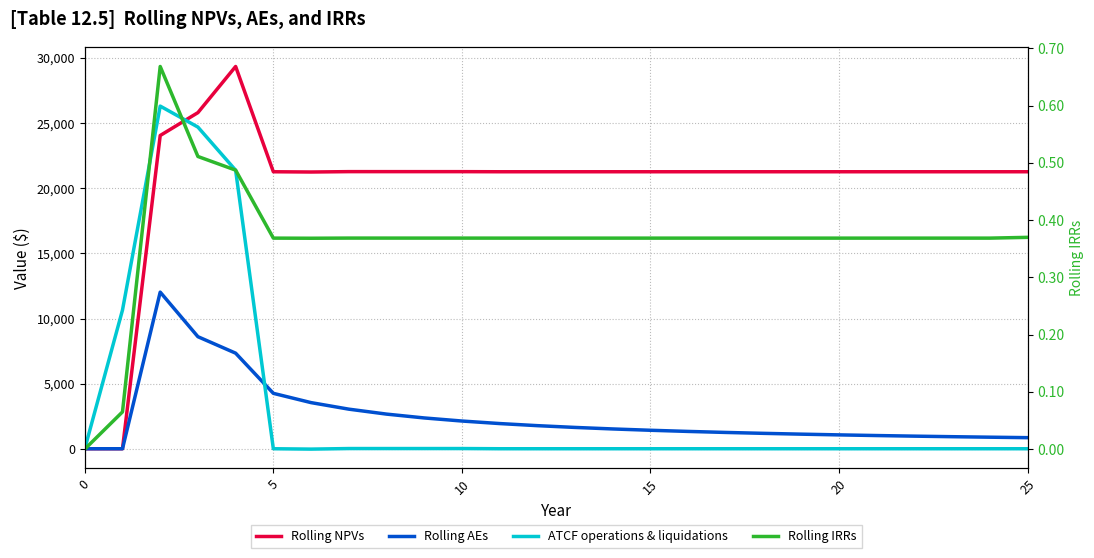

Reading left to right, extract all data points from this chart.

Rolling NPVs: 0.0	0.0	24053.9	25810.0	29354.1	21269.9	21250.2	21279.2	21278.6	21278.1	21277.6	21269.9	21269.9	21269.9	21269.9	21269.9	21269.9	21269.9	21269.9	21269.9	21269.9	21269.9	21269.9	21269.9	21269.9	21269.9
Rolling AEs: 0.0	0.0	12026.9	8603.3	7338.5	4254.0	3541.7	3039.9	2659.8	2364.2	2127.8	1933.6	1772.5	1636.1	1519.3	1418.0	1329.4	1251.2	1181.7	1119.5	1063.5	1012.9	966.8	924.8	886.2	850.8
ATCF operations & liquidations: 0.0	10650.0	26311.2	24699.3	21386.3	0.0	-28.8	14.4	14.4	14.4	14.4	0.0	0.0	0.0	0.0	0.0	0.0	0.0	0.0	0.0	0.0	0.0	0.0	0.0	0.0	0.0
Rolling IRRs: 0.0	0.1	0.7	0.5	0.5	0.4	0.4	0.4	0.4	0.4	0.4	0.4	0.4	0.4	0.4	0.4	0.4	0.4	0.4	0.4	0.4	0.4	0.4	0.4	0.4	0.4